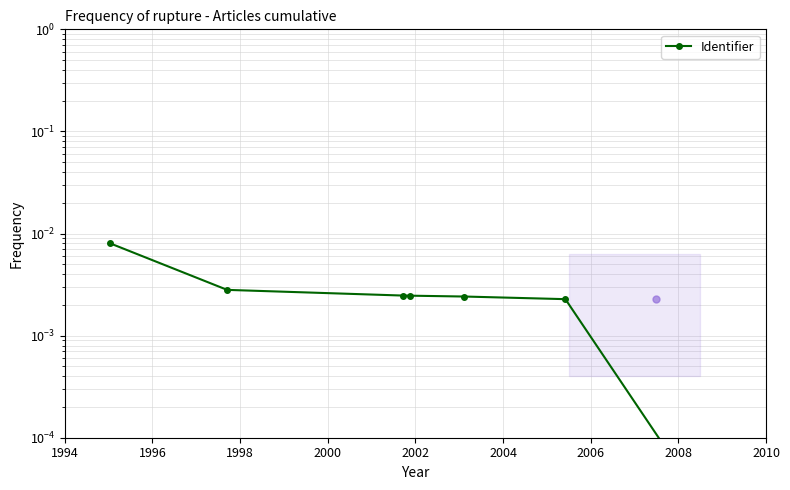

How many lines are shown in the chart?

1